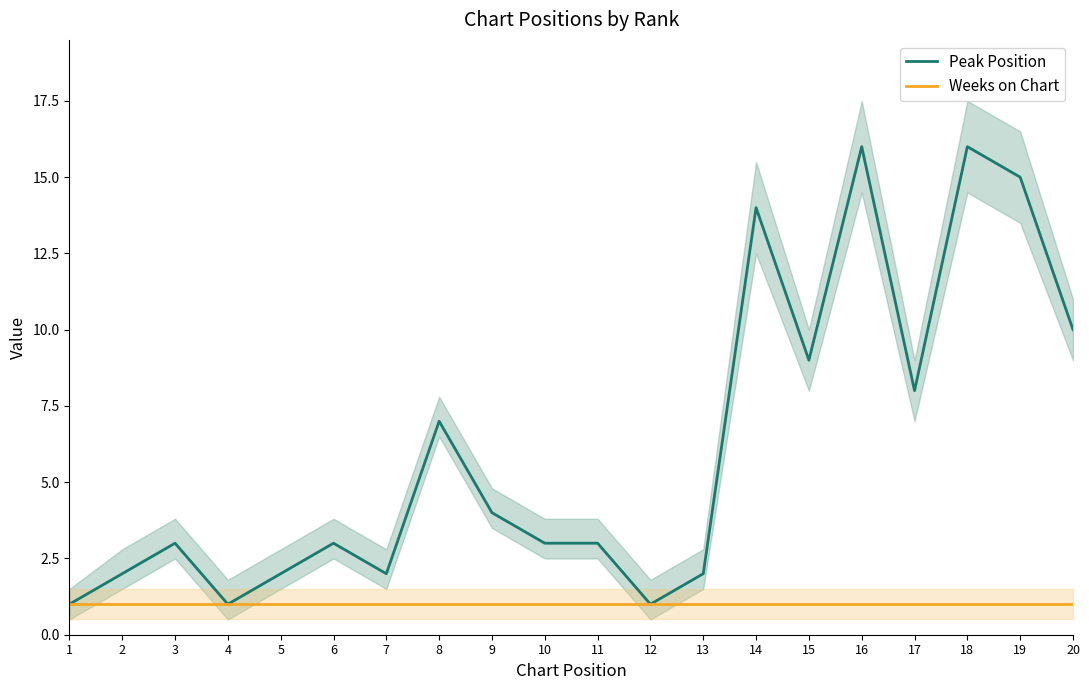

True or false: Peak Position and Weeks on Chart intersect in this chart.

False